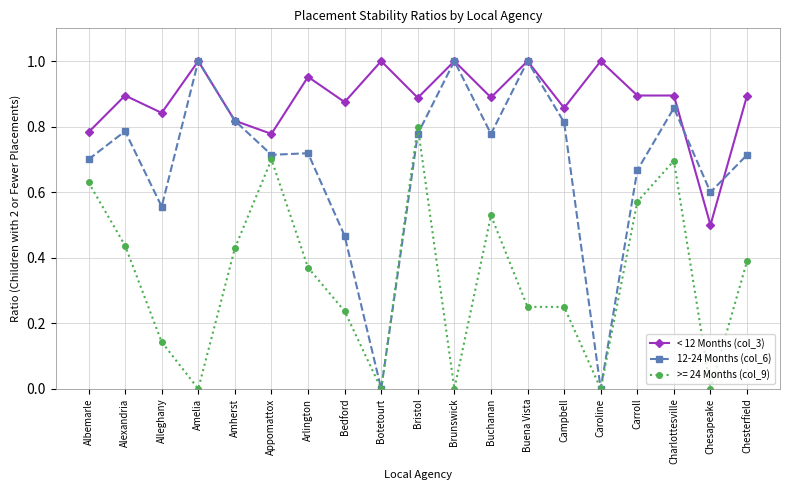

What position from the left is Campbell?

14